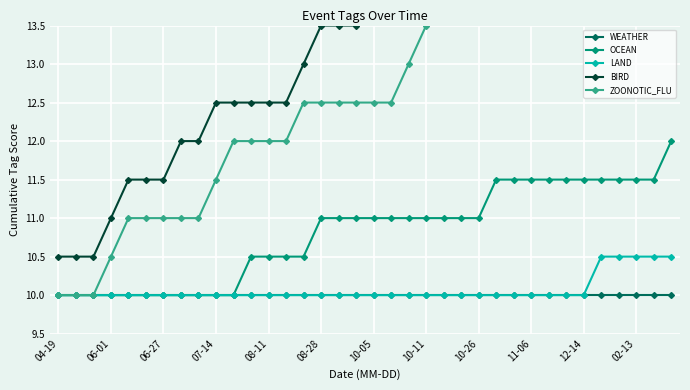

True or false: LAND has a value of 10.0 at 06-27.

True